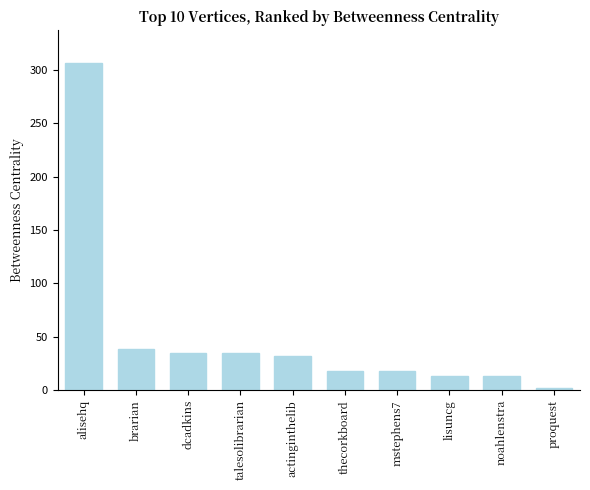

Reading left to right, extract all data points from this chart.

alisehq=306.5	brarian=38.4	dcadkins=35.0	talesolibrarian=35.0	actinginthelib=32.0	thecorkboard=18.0	mstephens7=18.0	lisuncg=13.3	noahlenstra=13.3	proquest=2.5